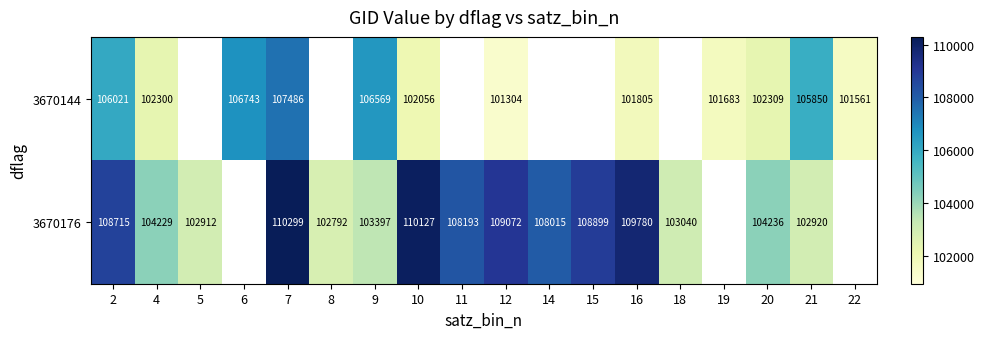

Which has a higher value, 22 or 21?

21